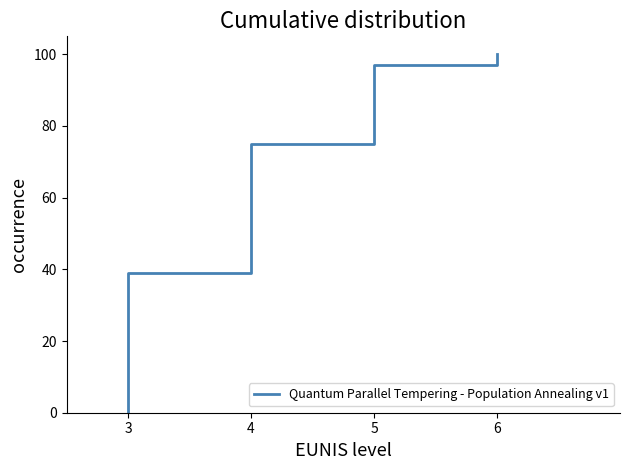

True or false: the data shows 58 at 5.

False